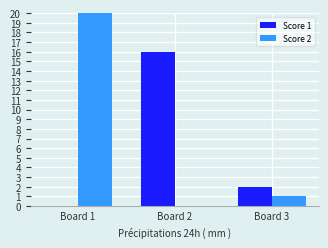

Which series has the largest total across all categories?

Score 2